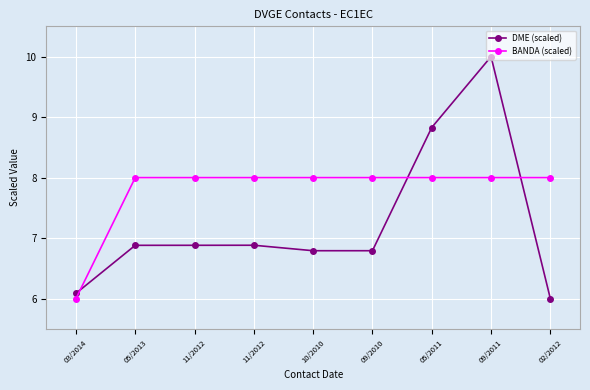

What is the difference between the highest and lowest values at 05/2011?

0.8